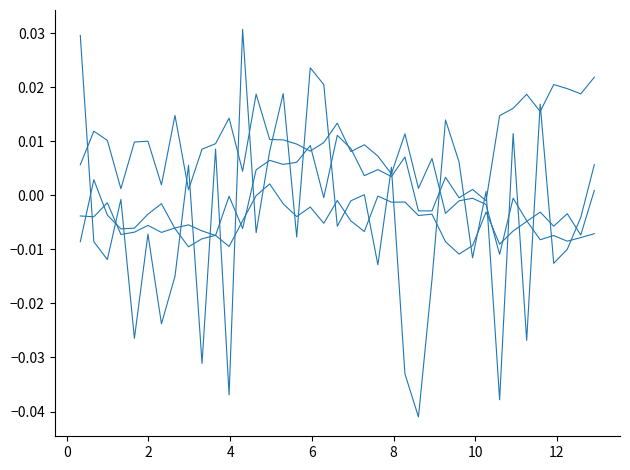

The value of C1 at 17 is -0.0. True or false?

False